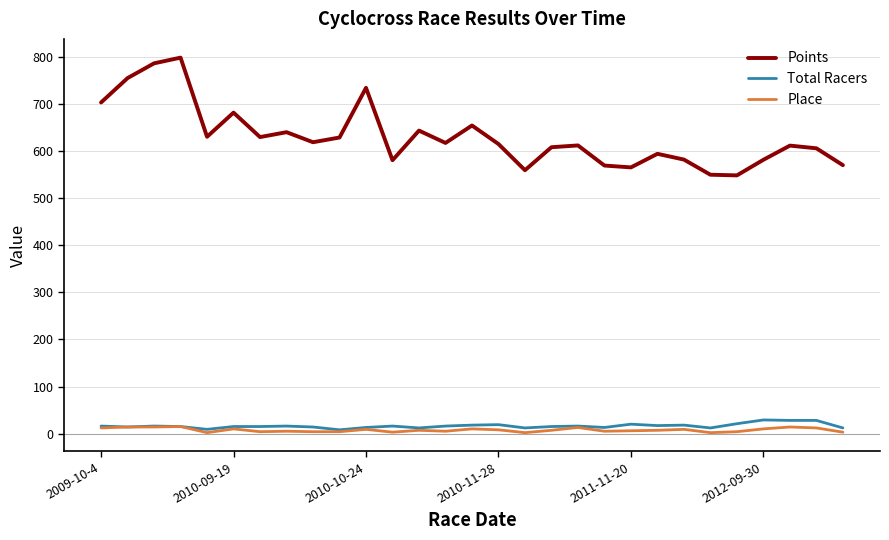

Which series has the widest spread of values?

Points